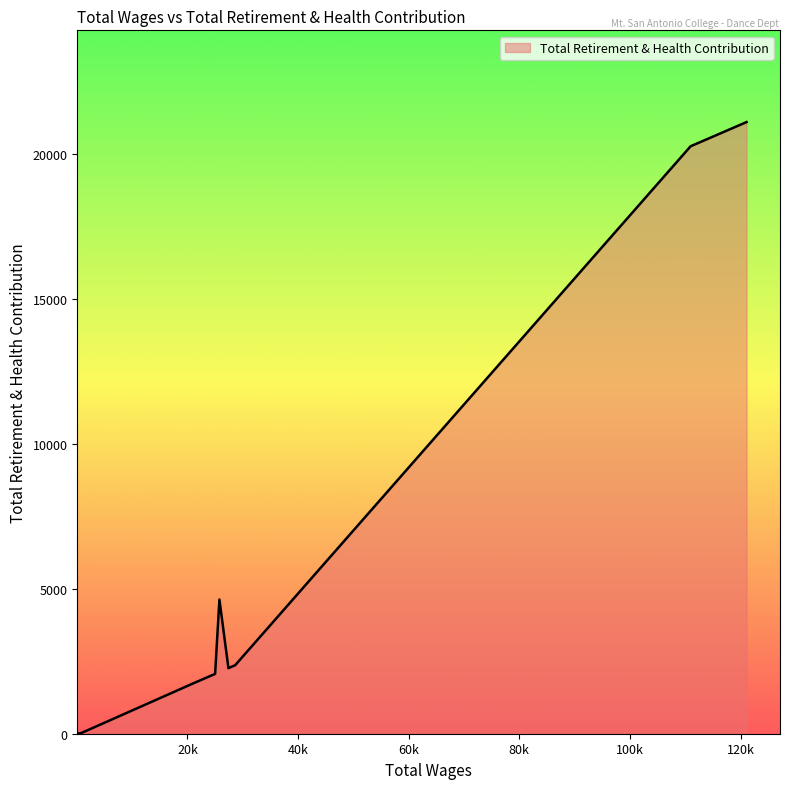

What is the greatest value displayed?

21089